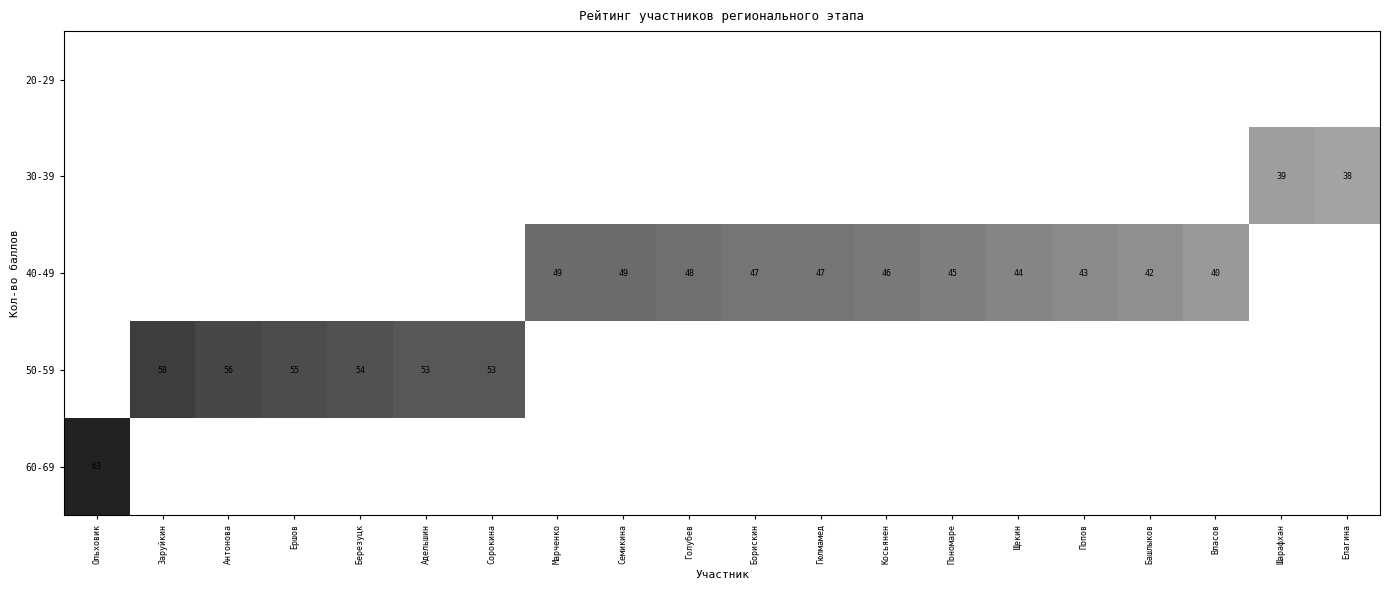

At which label does 50-59 reach its peak?

Заруйкин